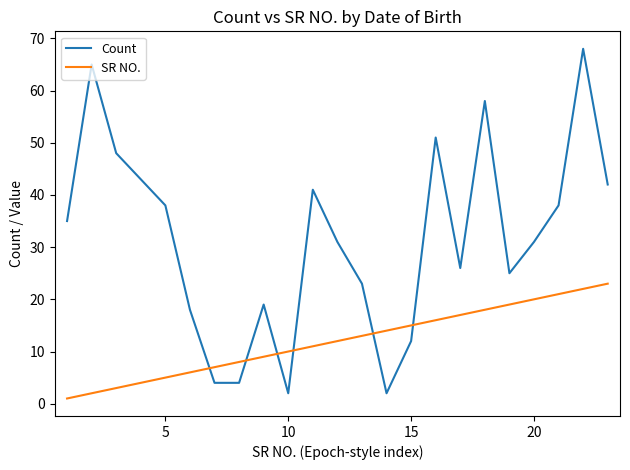

What is the difference between the maximum and second lowest values in the Count series?

66